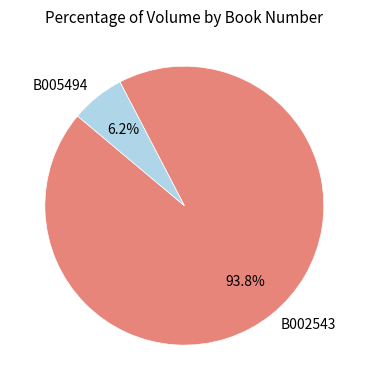

Rank the categories by value from lowest to highest.

B005494, B002543